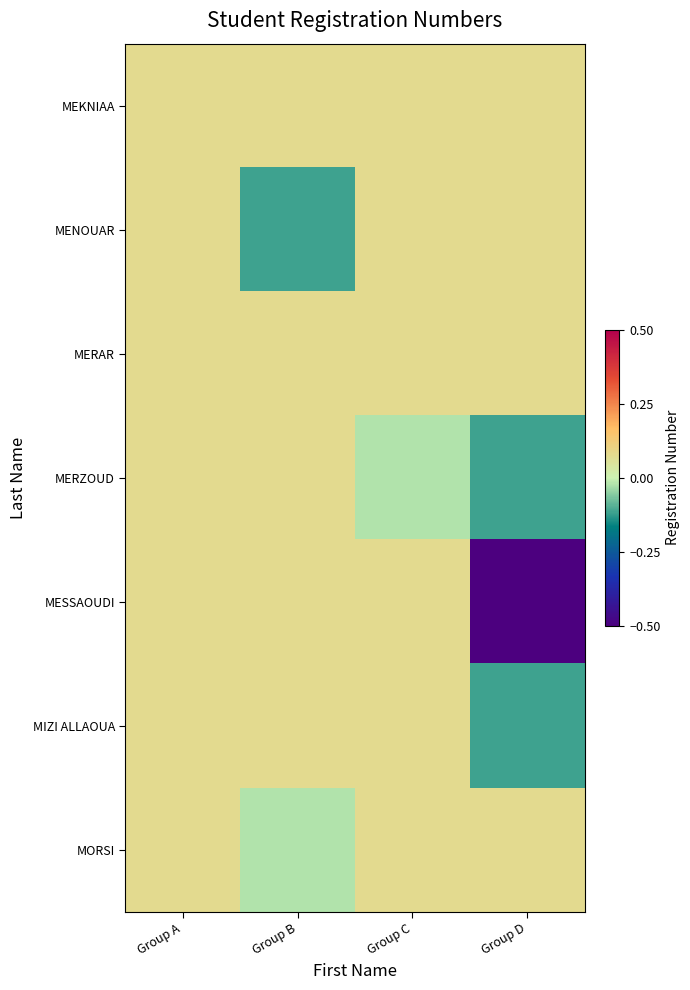

What is the difference between the highest and lowest values at Group B?

0.2